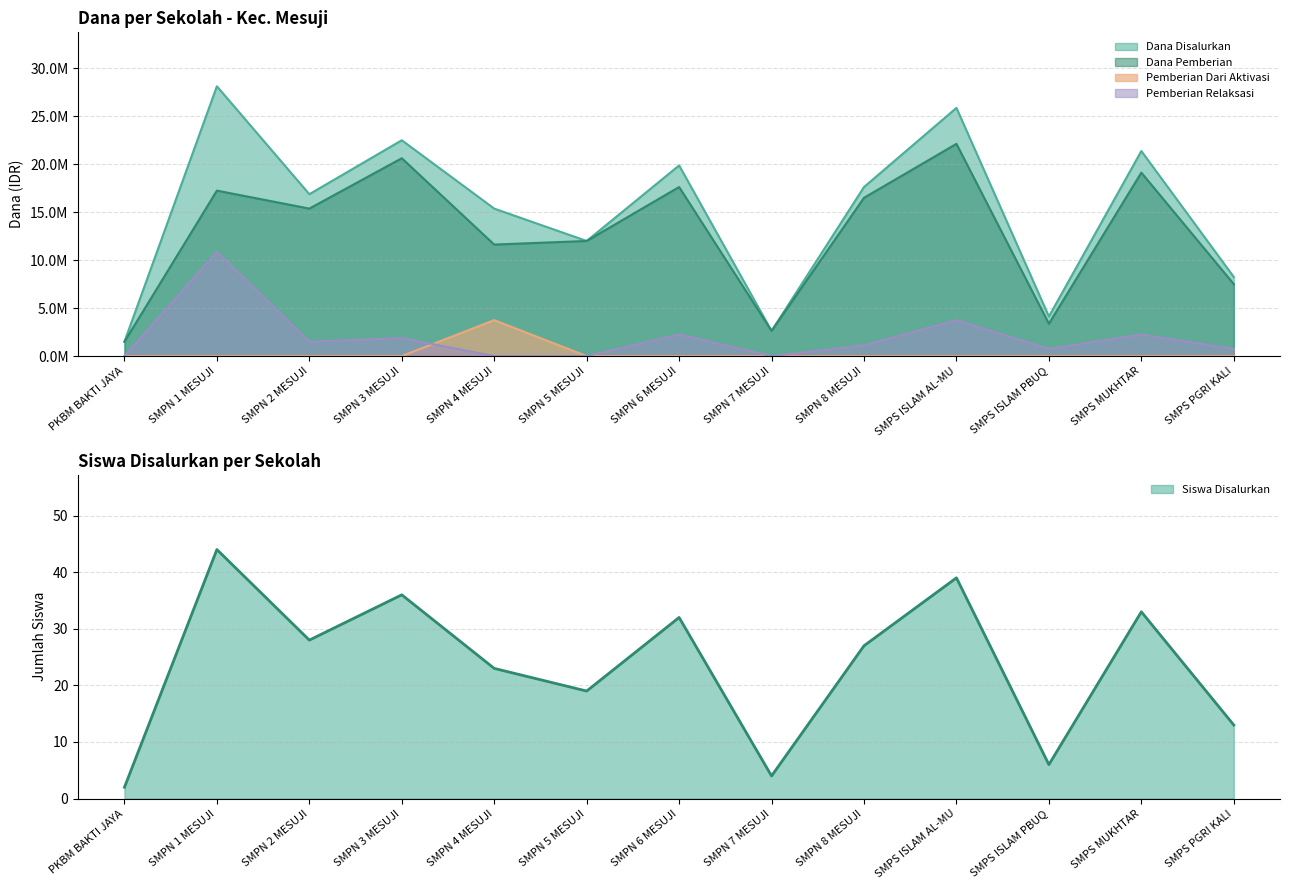

Which has a higher value, SMPN 1 MESUJI or SMPN 4 MESUJI?

SMPN 1 MESUJI